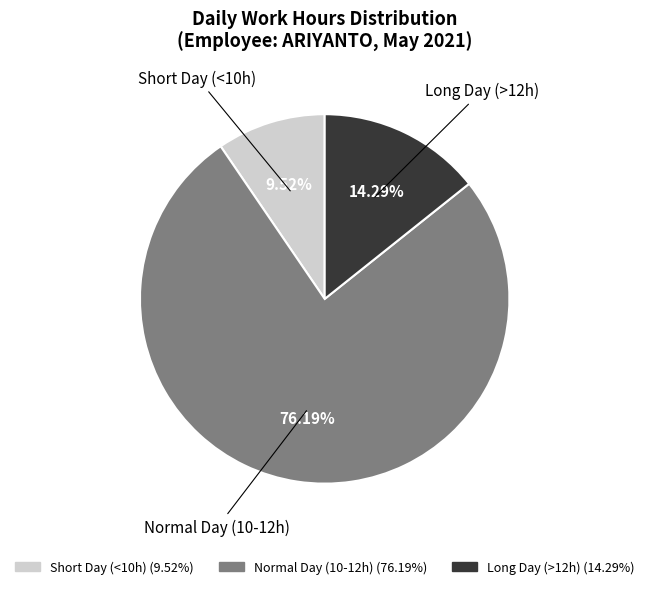

Is there a majority slice in this chart?

Yes